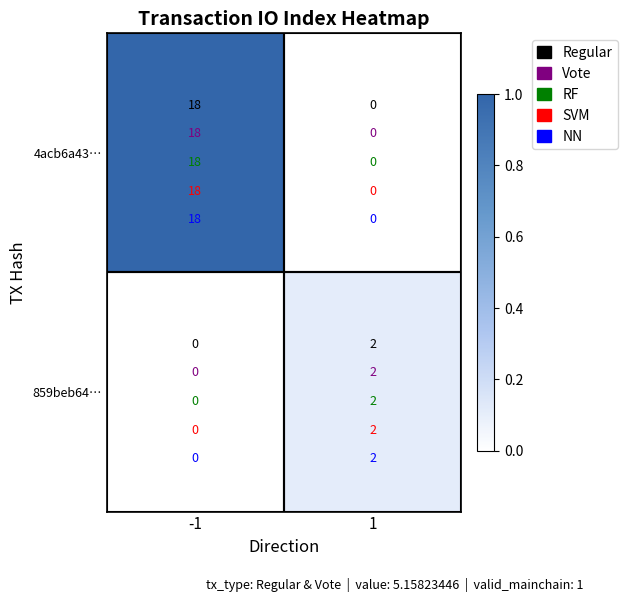

What is the sum of all 4acb6a43… values?

18